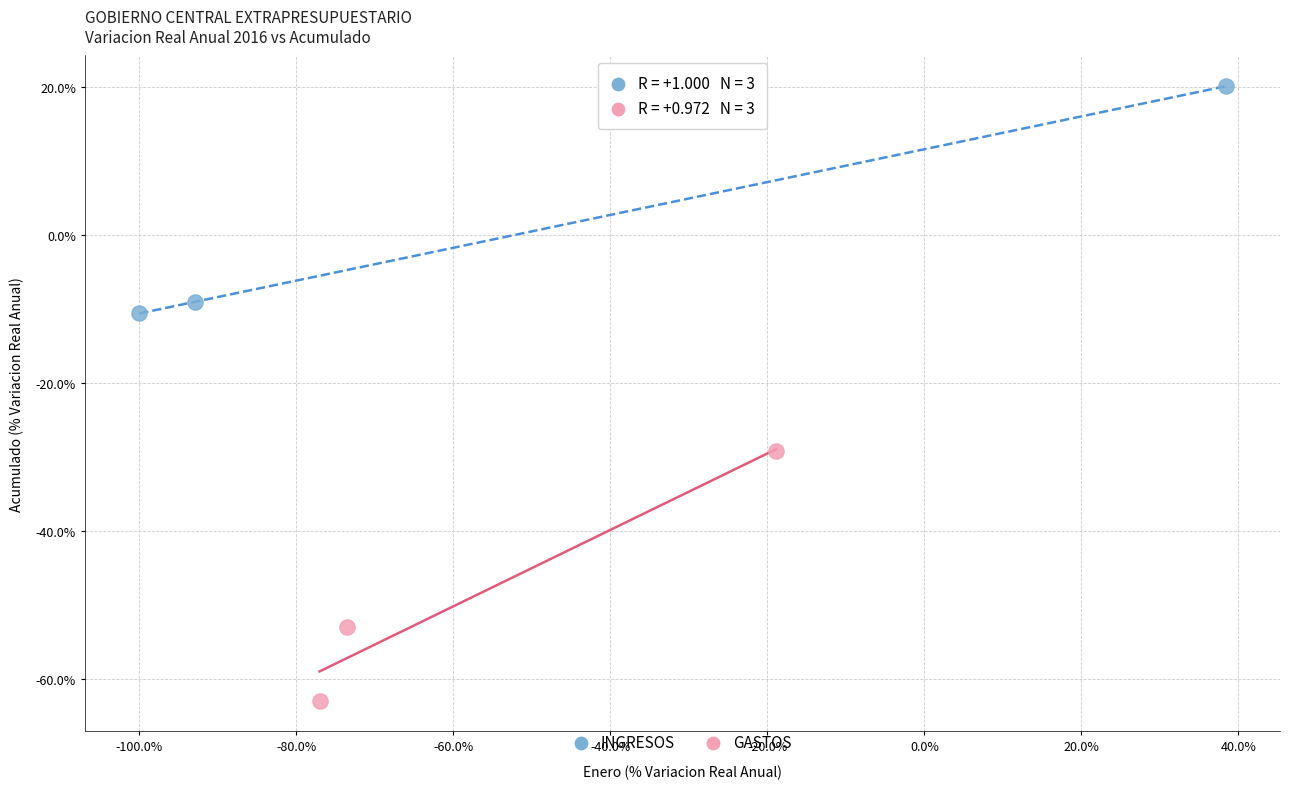

Which series contains the highest Y value?

INGRESOS